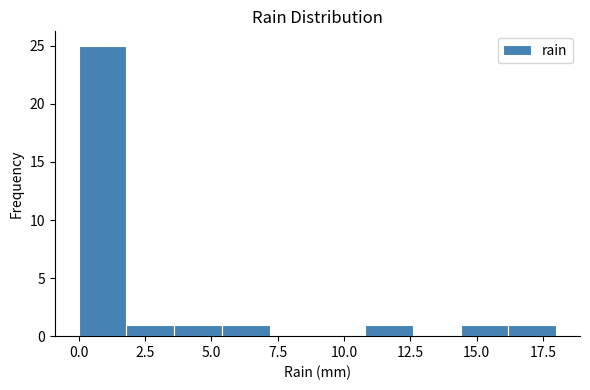

Read against the x-axis, roughly where is the centre of the tallest bar?

1.0